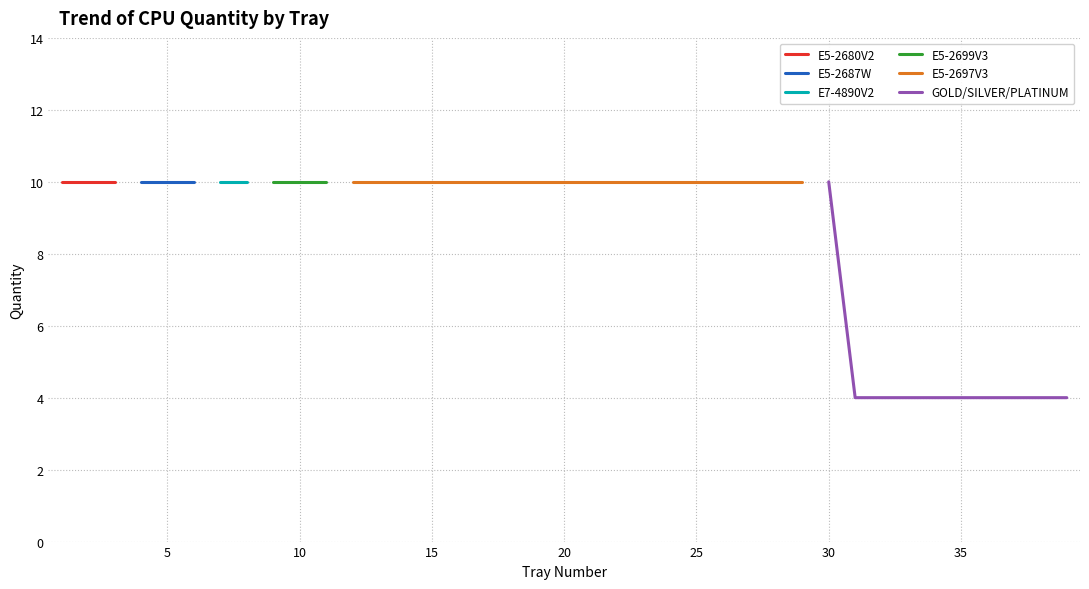

At which category does the chart reach its peak across all series?

1